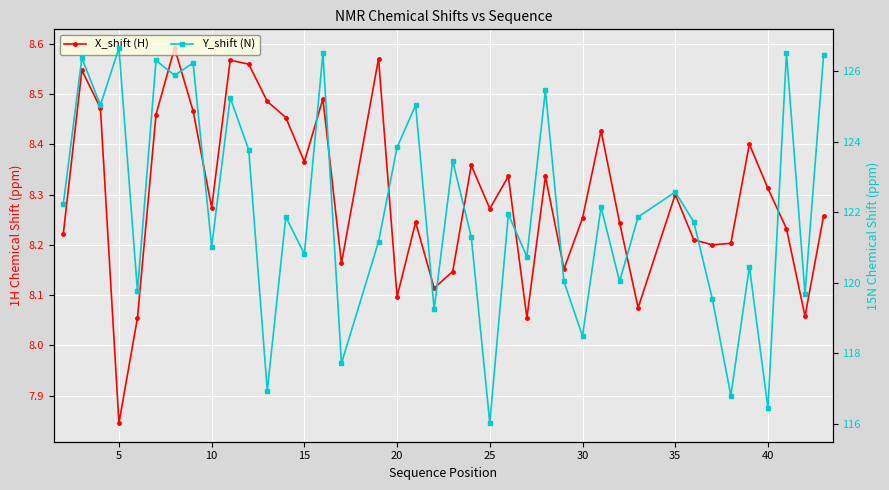

What is the sum of all X_shift (H) values?

331.9